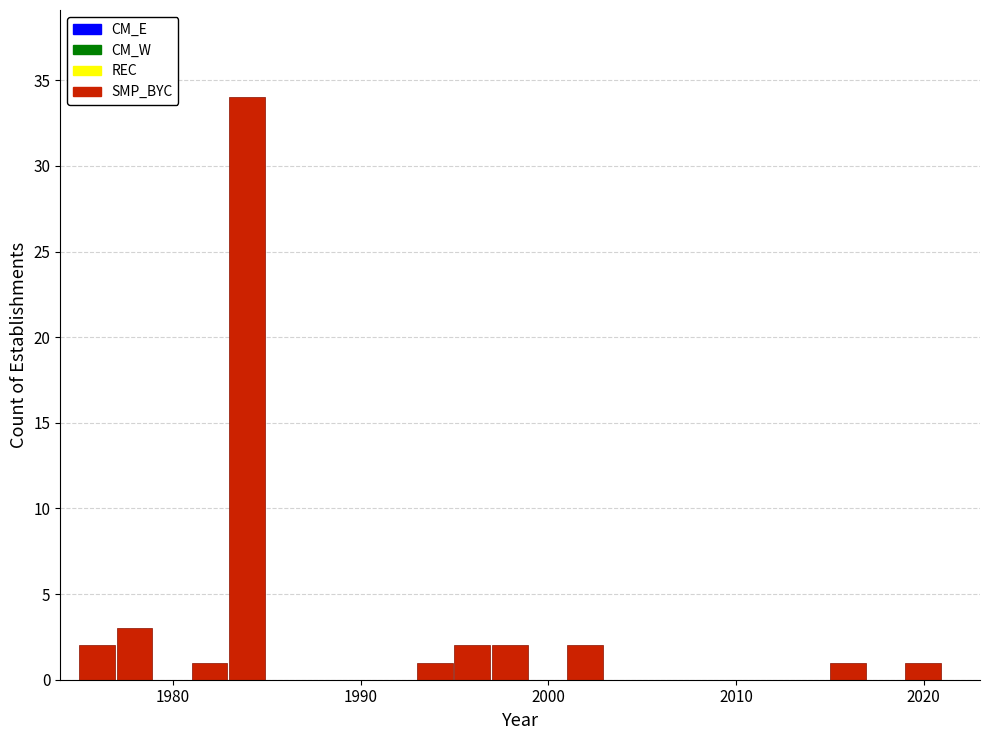

Read against the x-axis, roughly where is the centre of the tallest bar?

1984